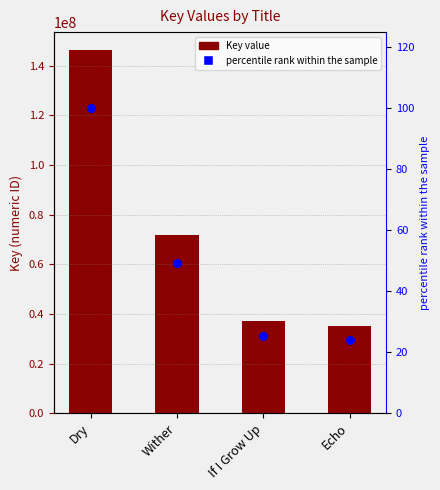

Which series contains the lowest Y value?

percentile rank within the sample